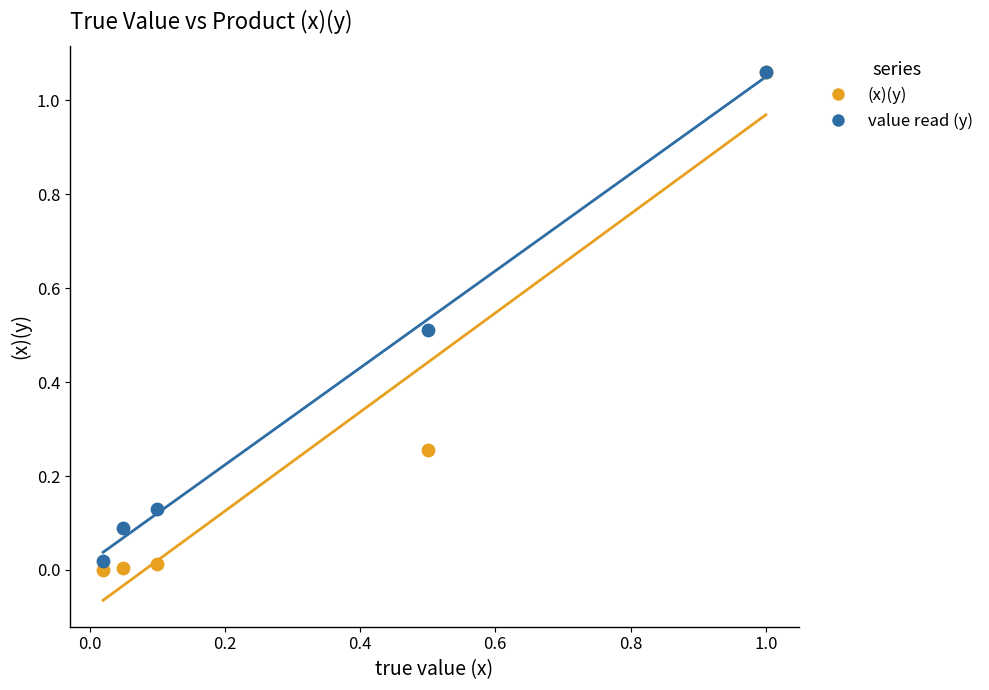

What are all the series names shown in the legend?

(x)(y), value read (y)